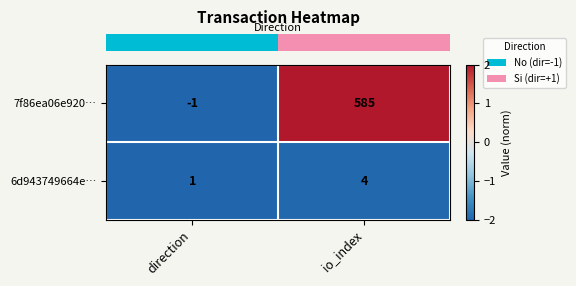

At which label is 7f86ea06e920… closest to 292?

direction